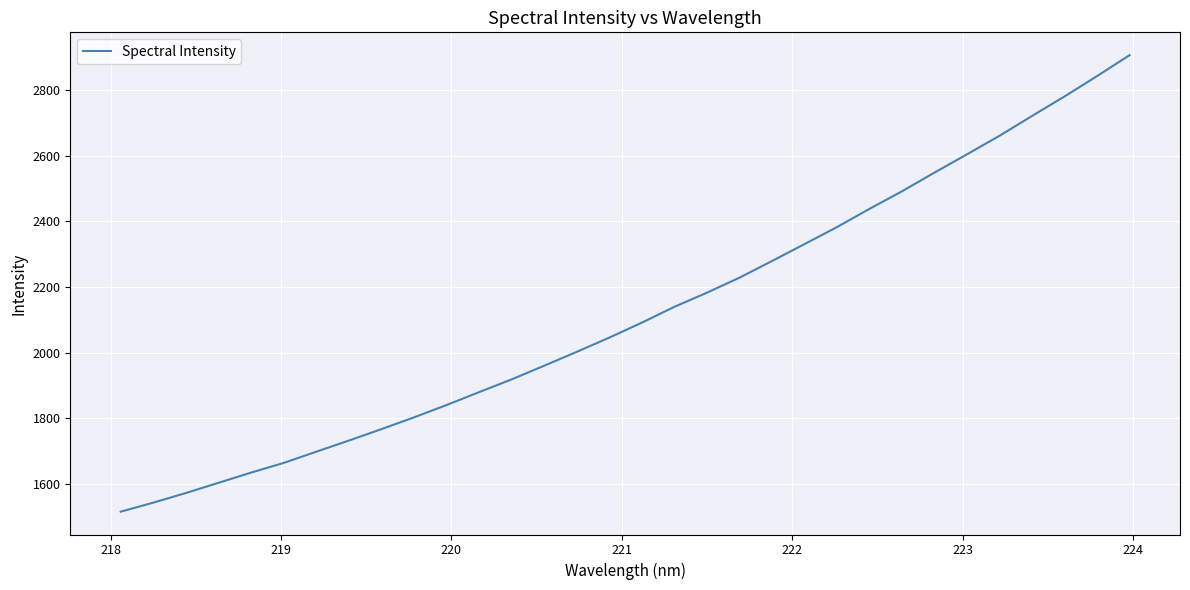

What is the difference between the maximum and minimum values?

1389.5